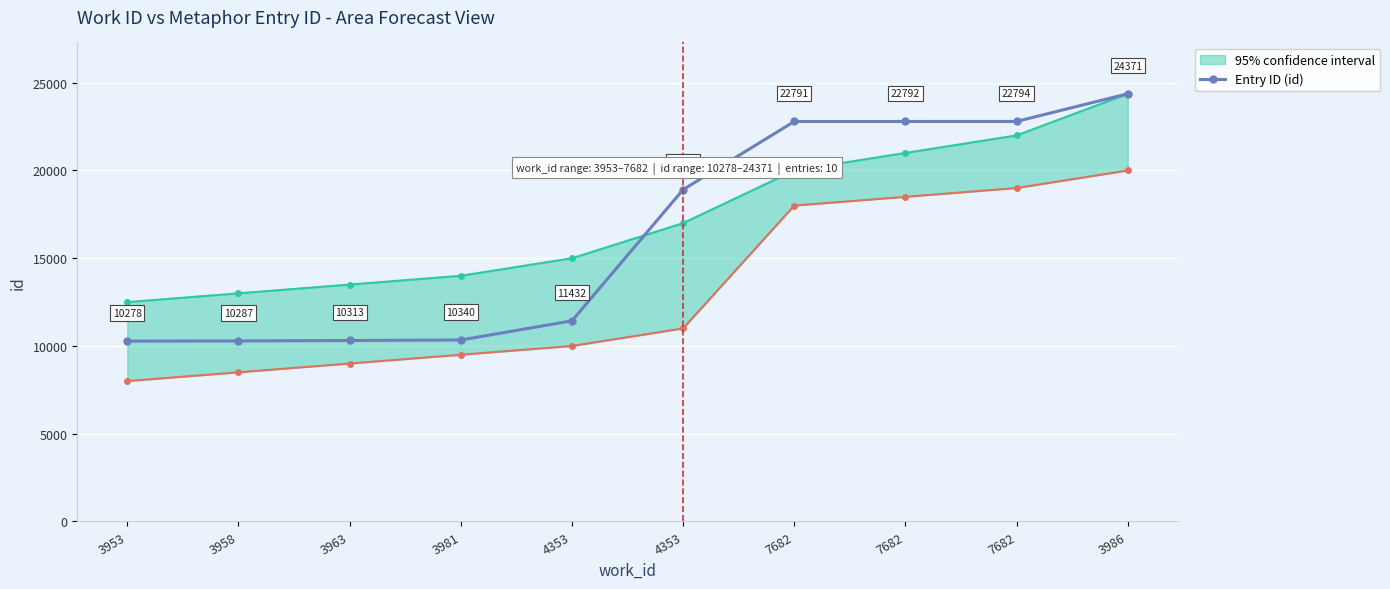

Reading left to right, transcribe all the data shown in this chart.

10278	10287	10313	10340	11432	18909	22791	22792	22794	24371